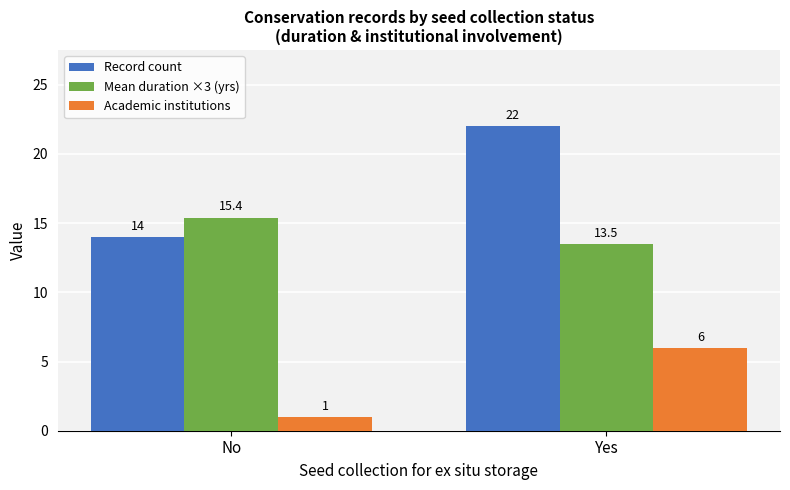

The Academic institutions series shows 6.0 at Yes. True or false?

True